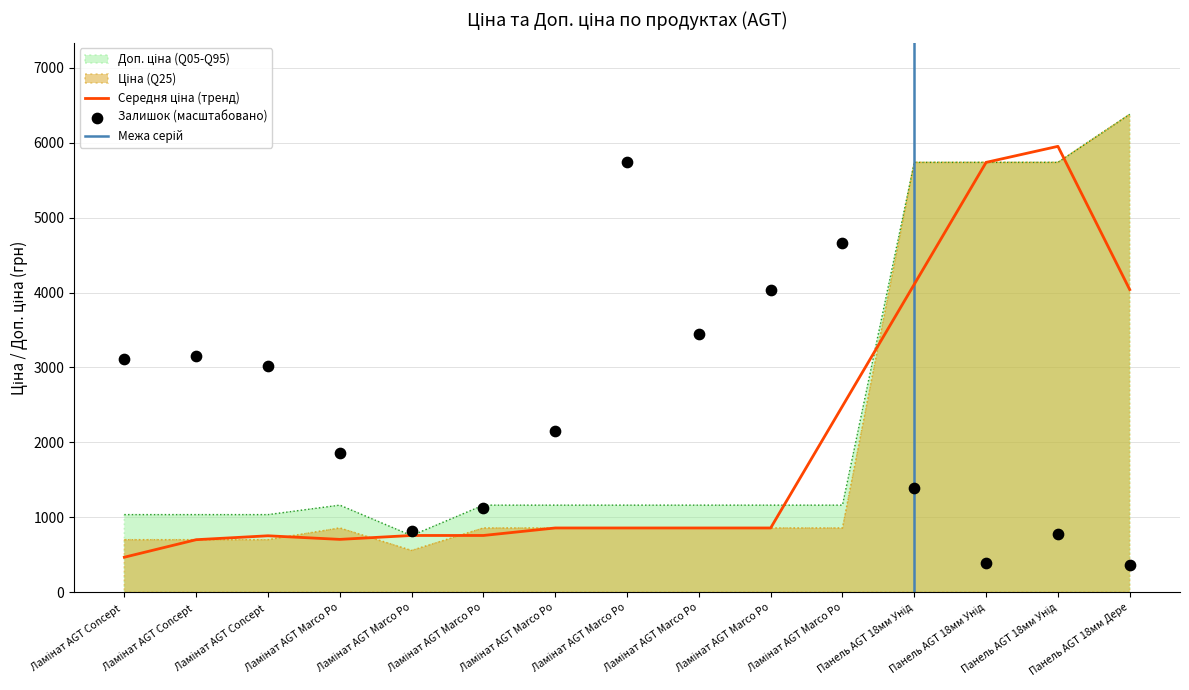

Which series contains the lowest Y value?

Залишок